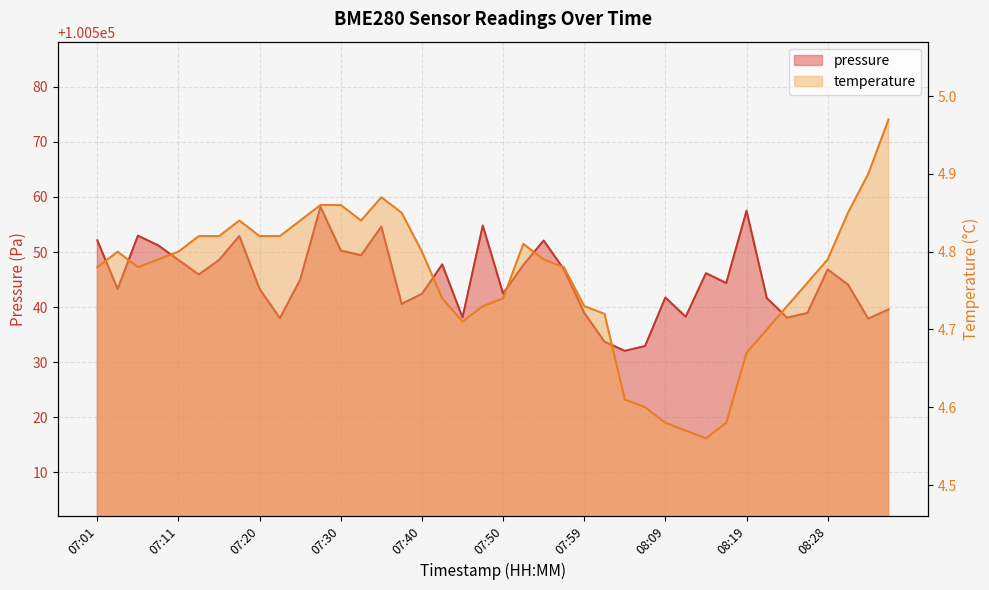

What are all the series names shown in the legend?

pressure, temperature